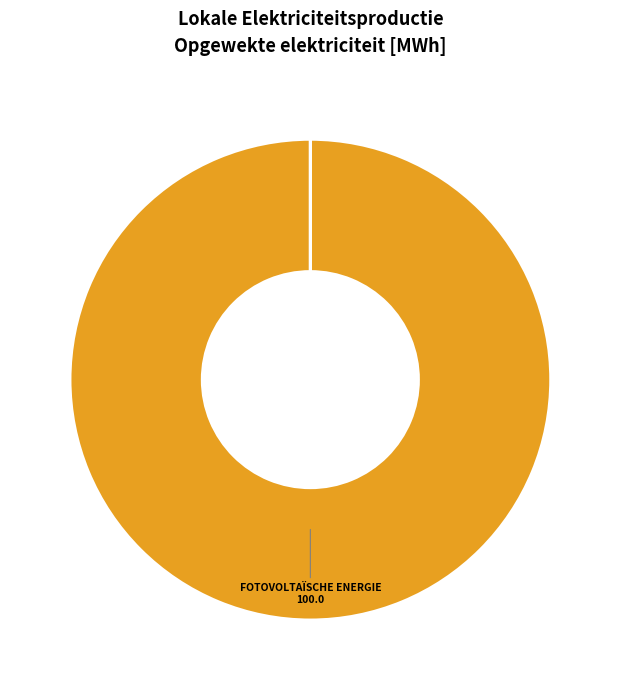

Is there a majority slice in this chart?

Yes